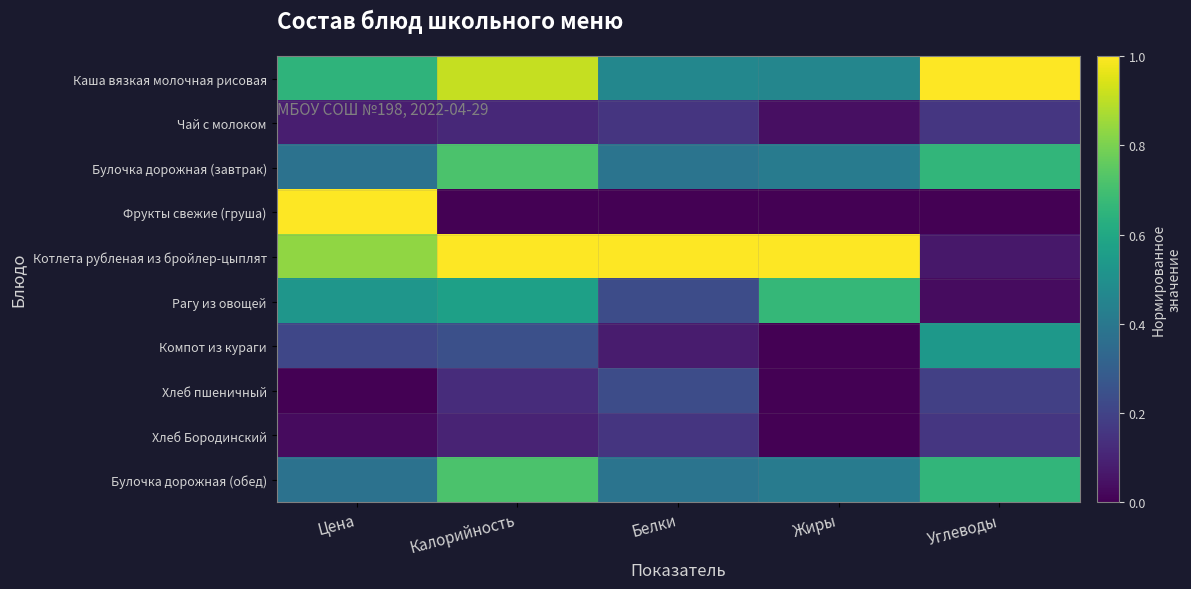

Reading left to right, list all the values displayed in this chart.

Каша вязкая молочная рисовая: Цена=0.6	Калорийность=0.9	Белки=0.5	Жиры=0.5	Углеводы=1.0
Чай с молоком: Цена=0.1	Калорийность=0.1	Белки=0.2	Жиры=0.0	Углеводы=0.2
Булочка дорожная (завтрак): Цена=0.4	Калорийность=0.7	Белки=0.4	Жиры=0.4	Углеводы=0.7
Фрукты свежие (груша): Цена=1.0	Калорийность=0.0	Белки=0.0	Жиры=0.0	Углеводы=0.0
Котлета рубленая из бройлер-цыплят: Цена=0.8	Калорийность=1.0	Белки=1.0	Жиры=1.0	Углеводы=0.1
Рагу из овощей: Цена=0.5	Калорийность=0.6	Белки=0.2	Жиры=0.7	Углеводы=0.0
Компот из кураги: Цена=0.2	Калорийность=0.2	Белки=0.1	Жиры=0.0	Углеводы=0.5
Хлеб пшеничный: Цена=0.0	Калорийность=0.1	Белки=0.2	Жиры=0.0	Углеводы=0.2
Хлеб Бородинский: Цена=0.0	Калорийность=0.1	Белки=0.2	Жиры=0.0	Углеводы=0.2
Булочка дорожная (обед): Цена=0.4	Калорийность=0.7	Белки=0.4	Жиры=0.4	Углеводы=0.7